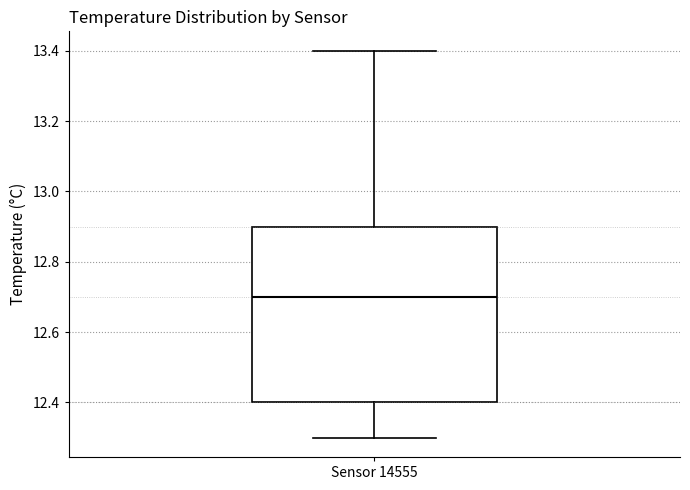

Read this box plot against the y-axis: the position of the median line, the range covered by the box, and the ends of both whiskers. The values are not printed on the chart, so give them approximately, as read against the axis.

median 12.7, box 12.4 to 12.9, whiskers 12.3 to 13.4